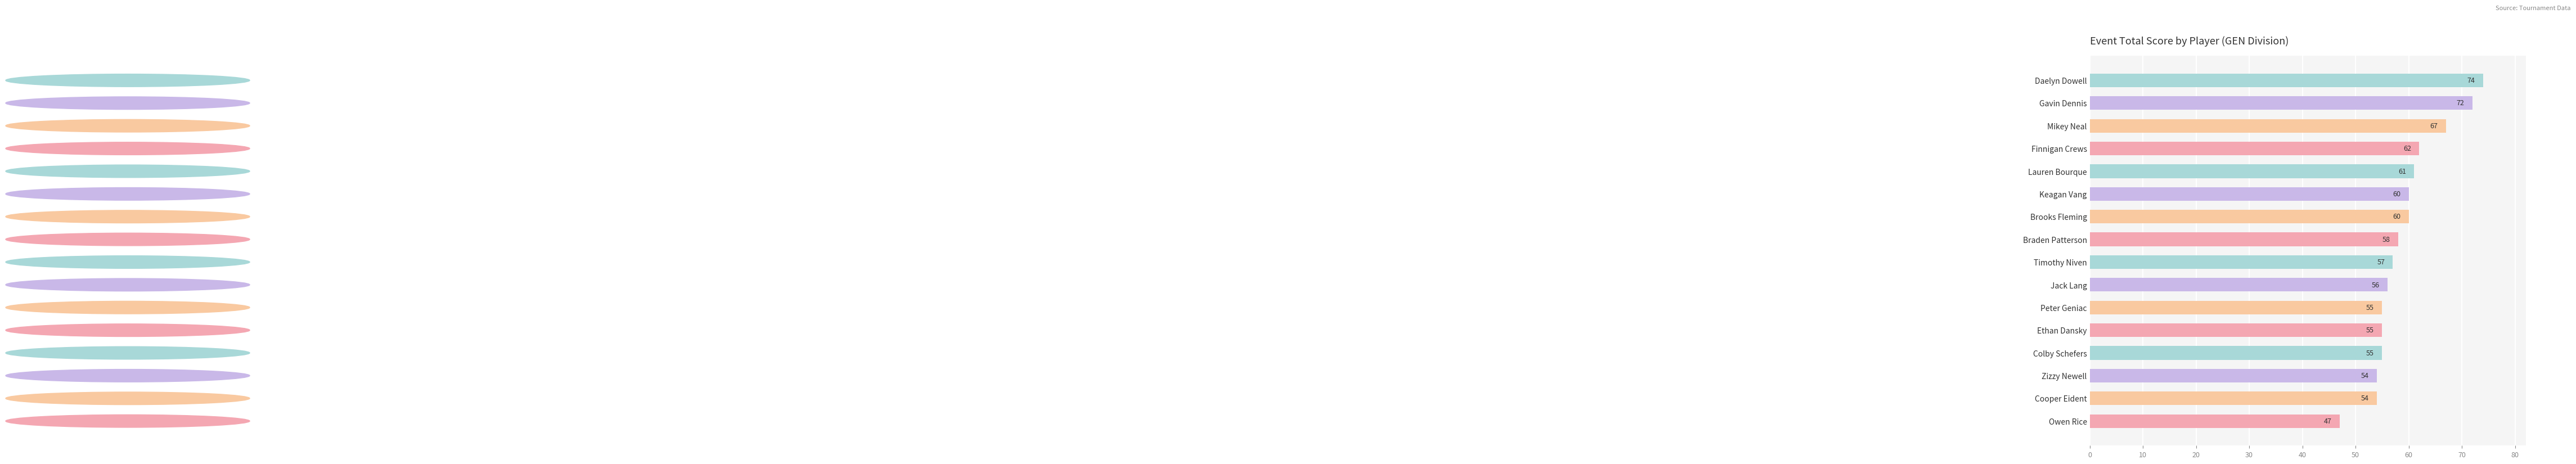

What value does the data have at Gavin Dennis?

72